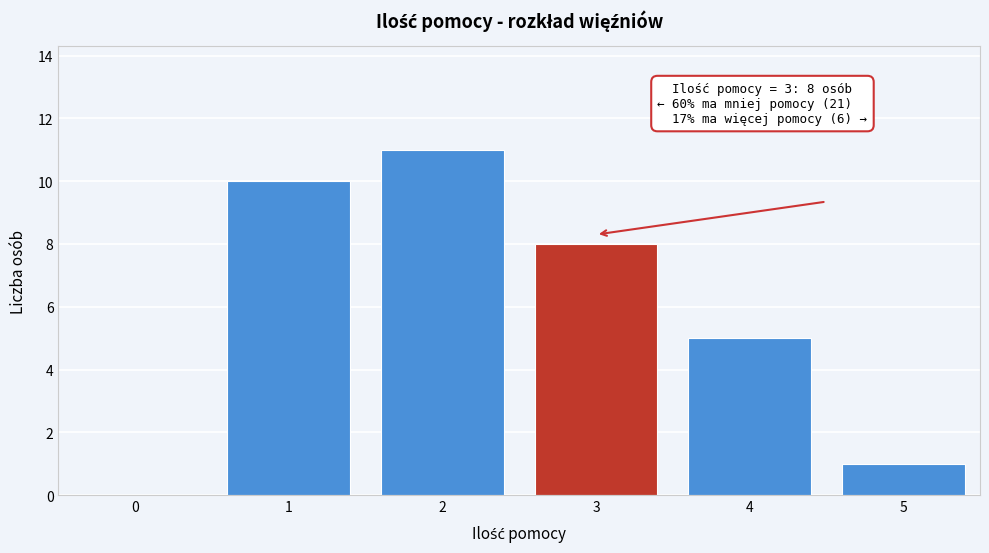

Reading left to right, transcribe all the data shown in this chart.

0=0	1=10	2=11	3=8	4=5	5=1